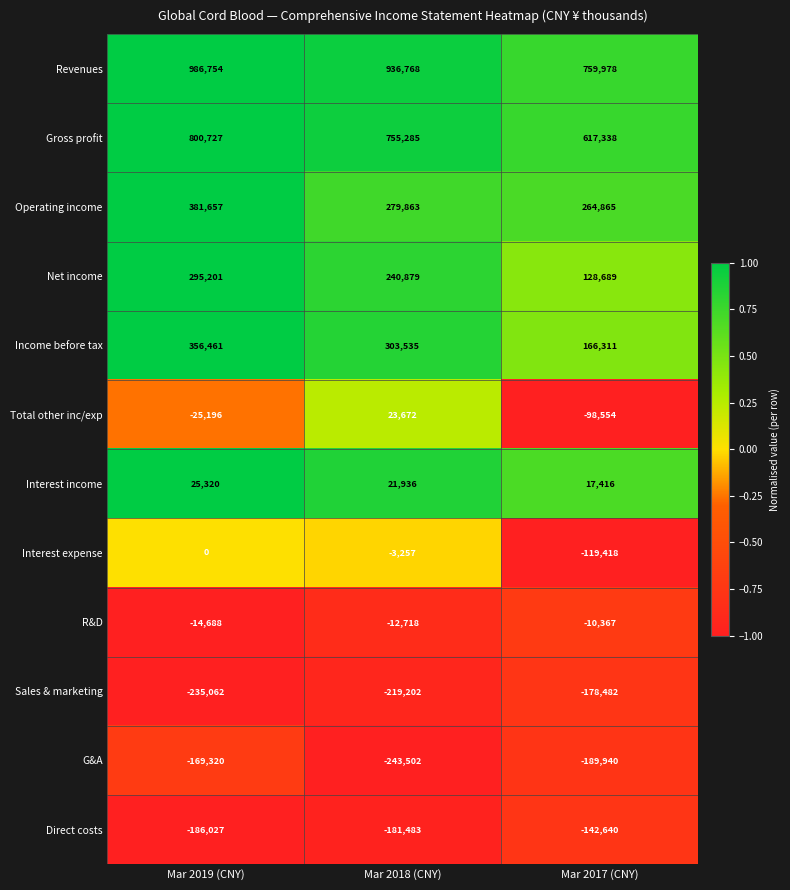

What is the sum of all Gross profit values?

2173350